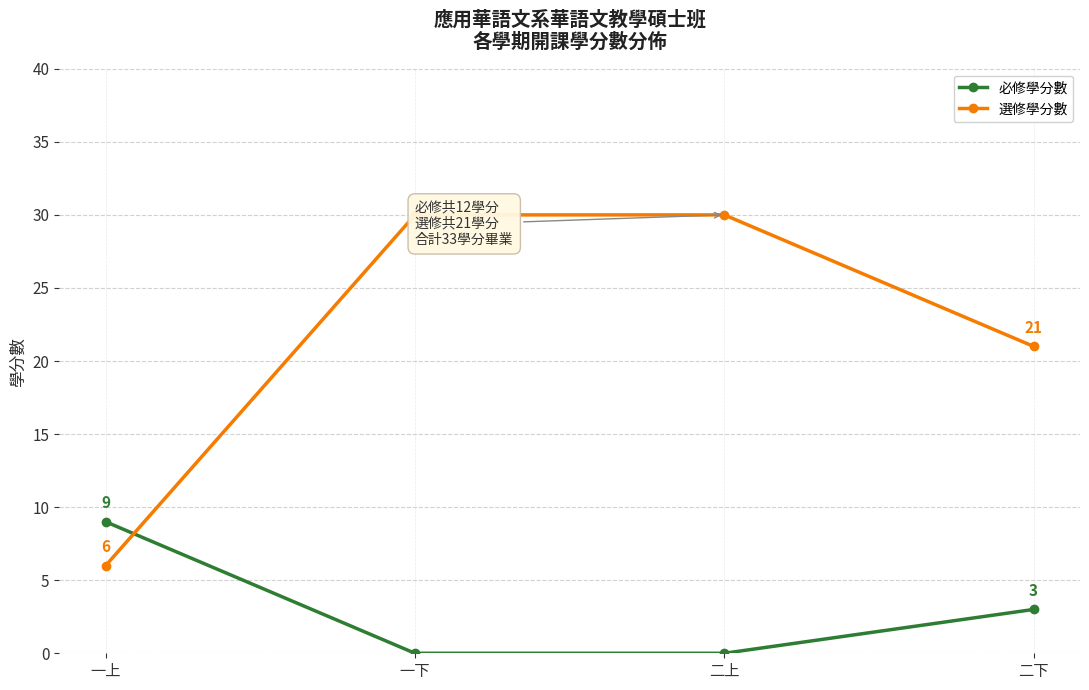

How many times do 必修學分數 and 選修學分數 cross each other?

1